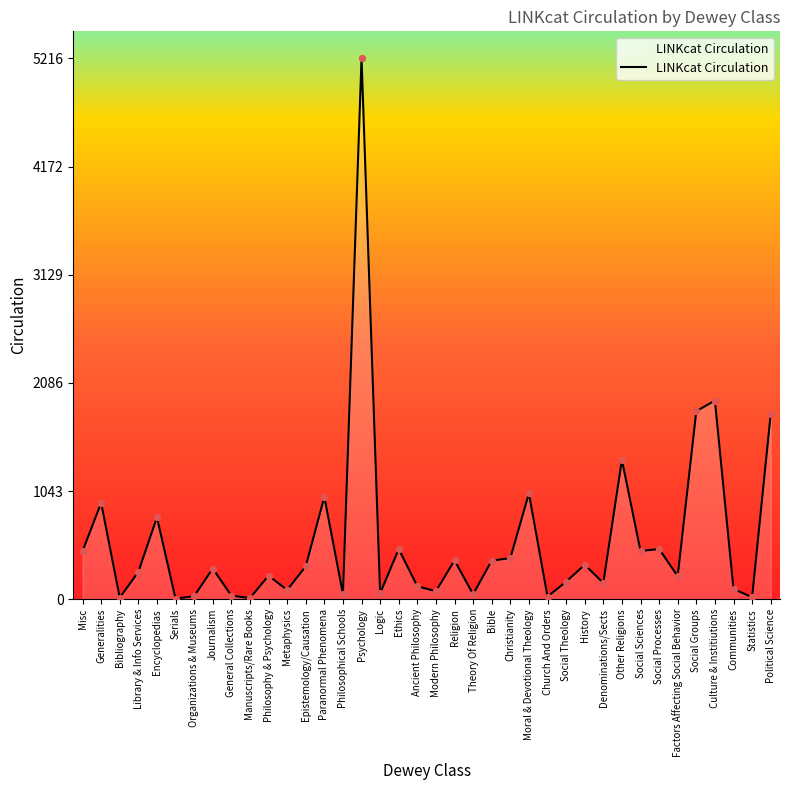

What is the change in value from Bibliography to Journalism?

+281